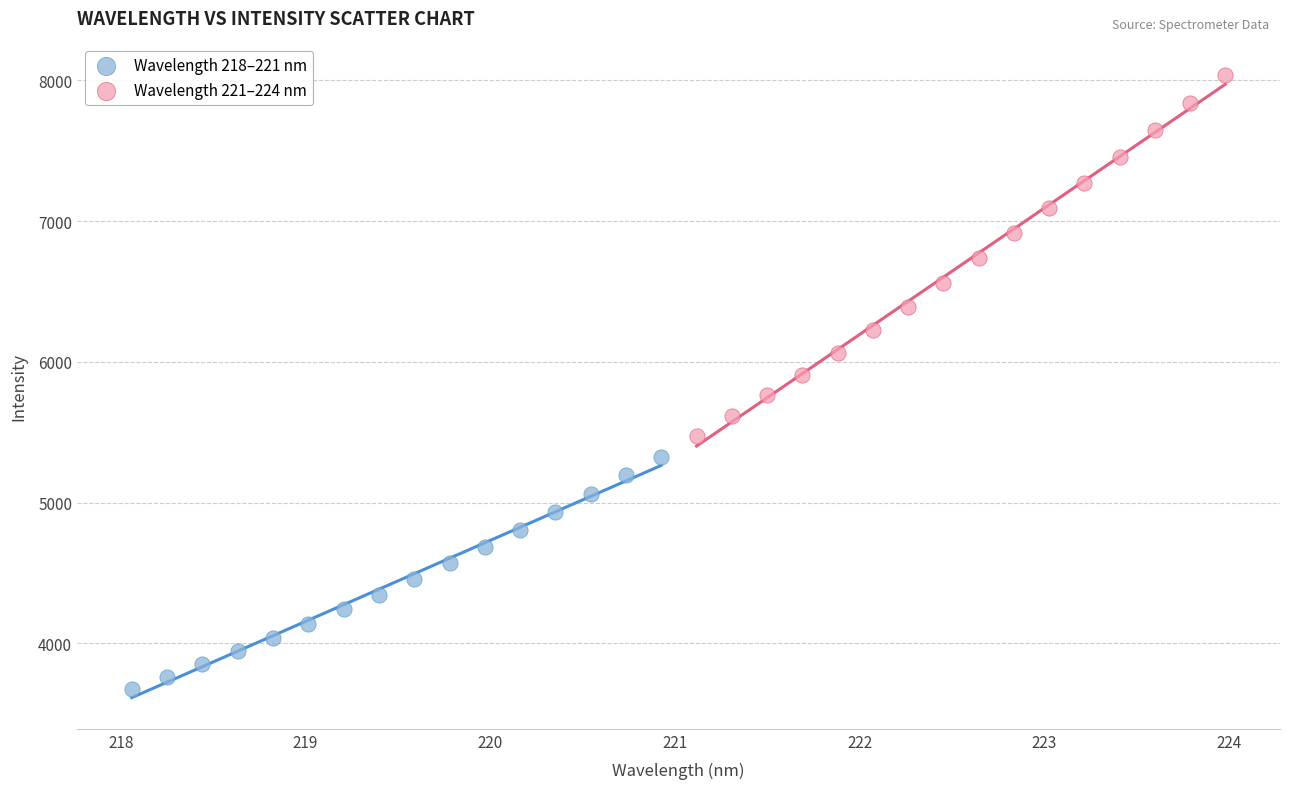

What are all the series names shown in the legend?

Wavelength 218–221 nm, Wavelength 221–224 nm